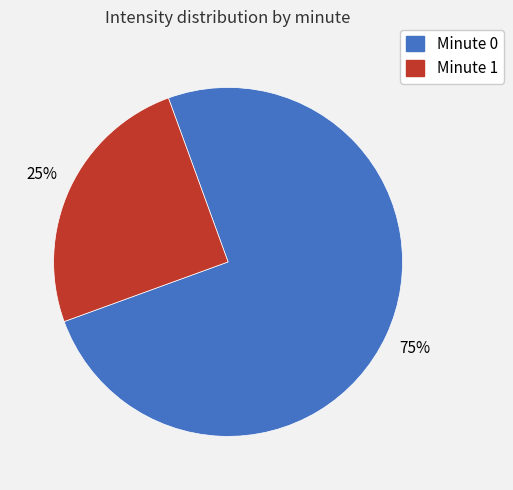

To the nearest percent, what portion does Minute 0 represent?

75%